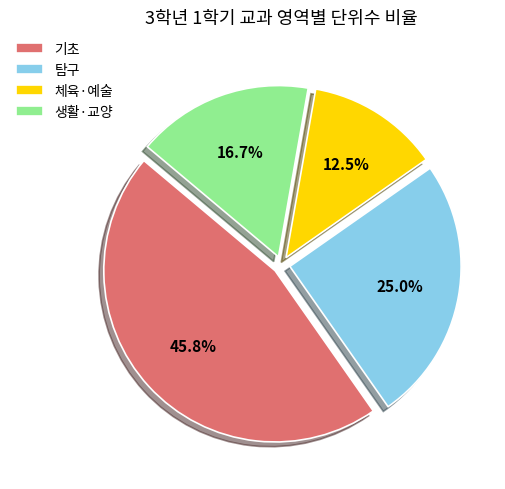

Is 기초 the majority of the pie?

No